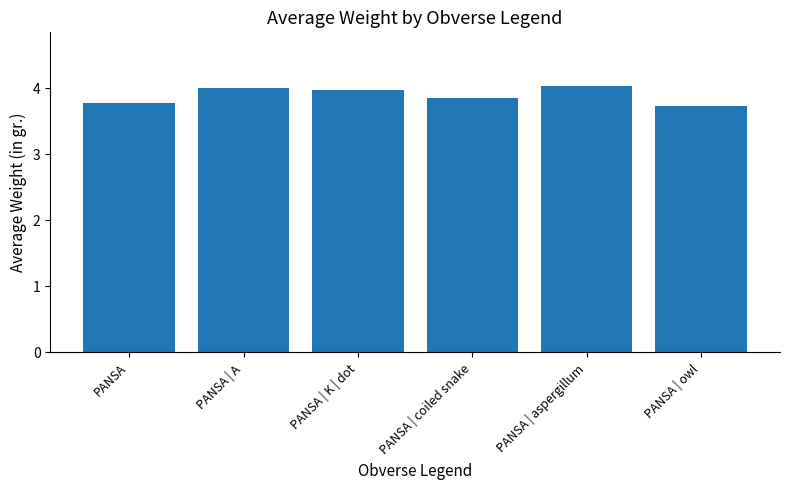

At which category does the chart reach its minimum across all series?

PANSA | owl